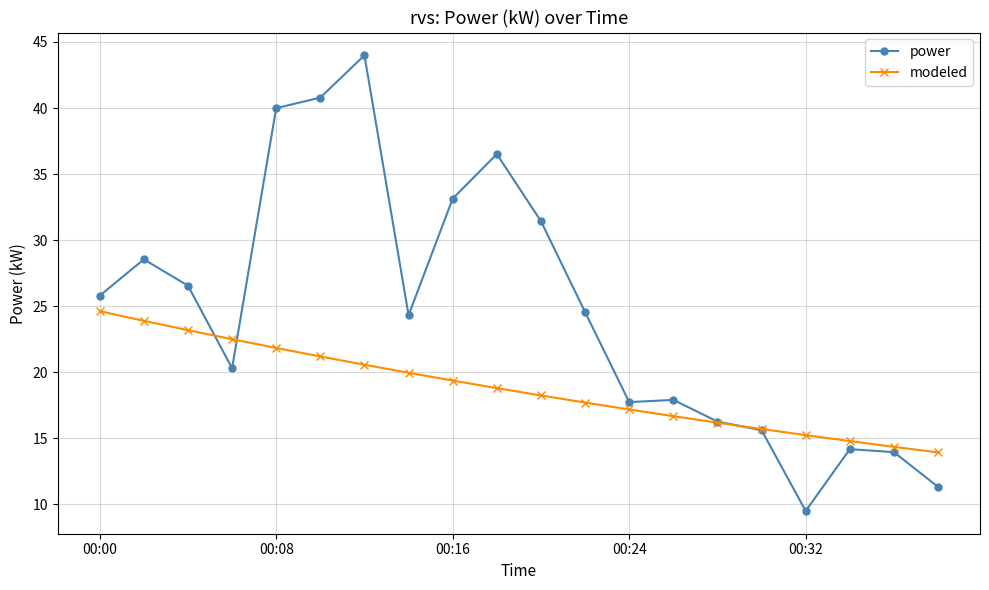

Which series has the largest total across all categories?

power